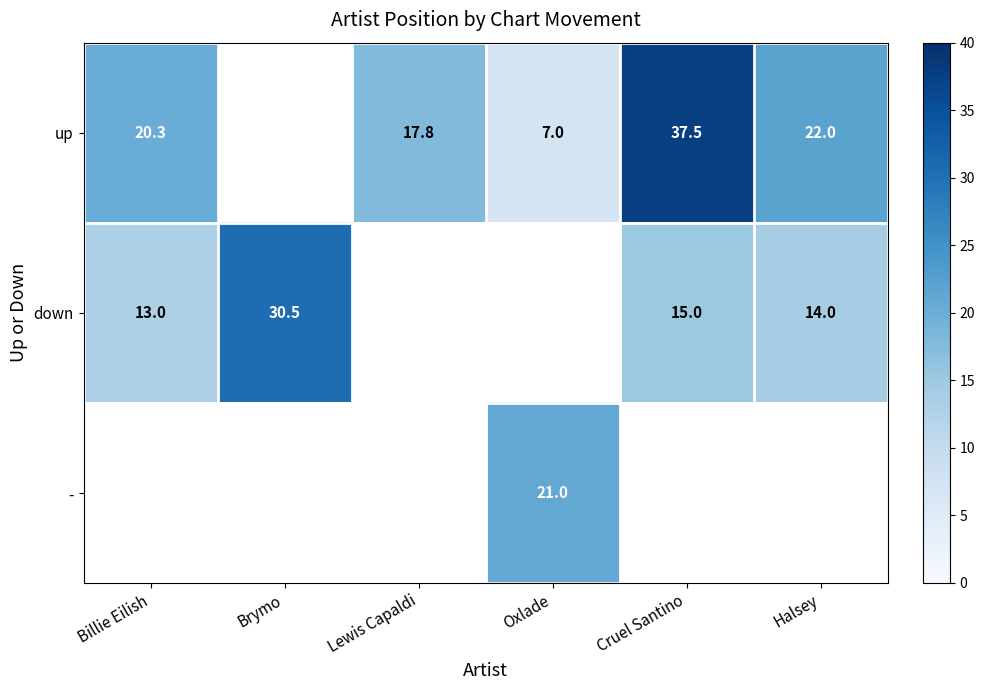

Is the value of up at Lewis Capaldi greater than the value of - at Oxlade?

No